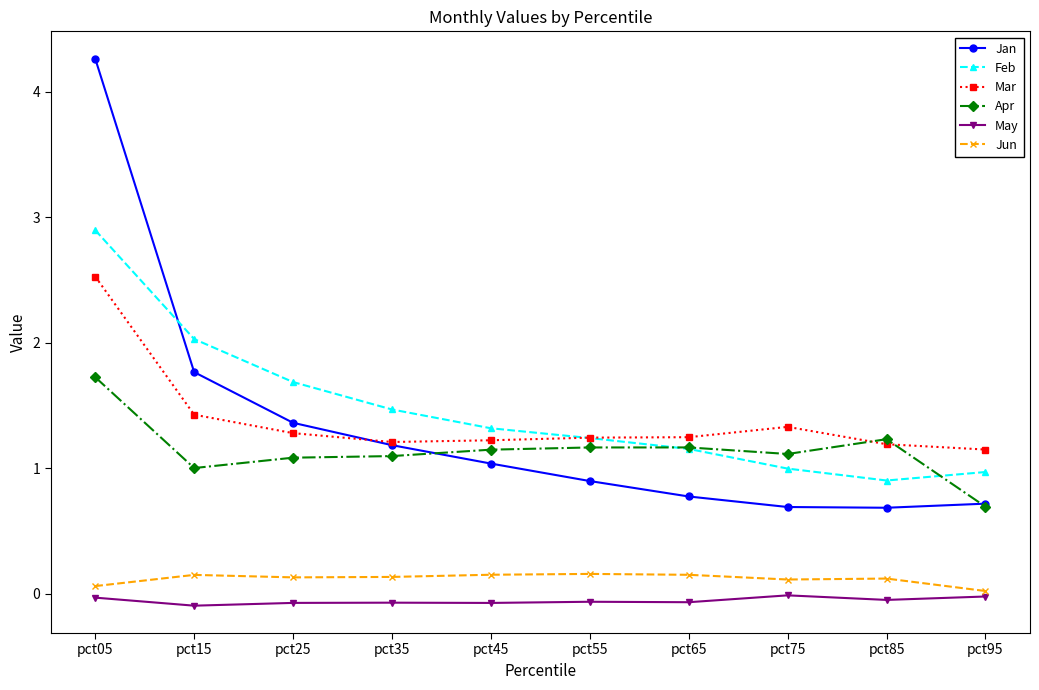

True or false: Mar has a value of 1.7 at pct45.

False